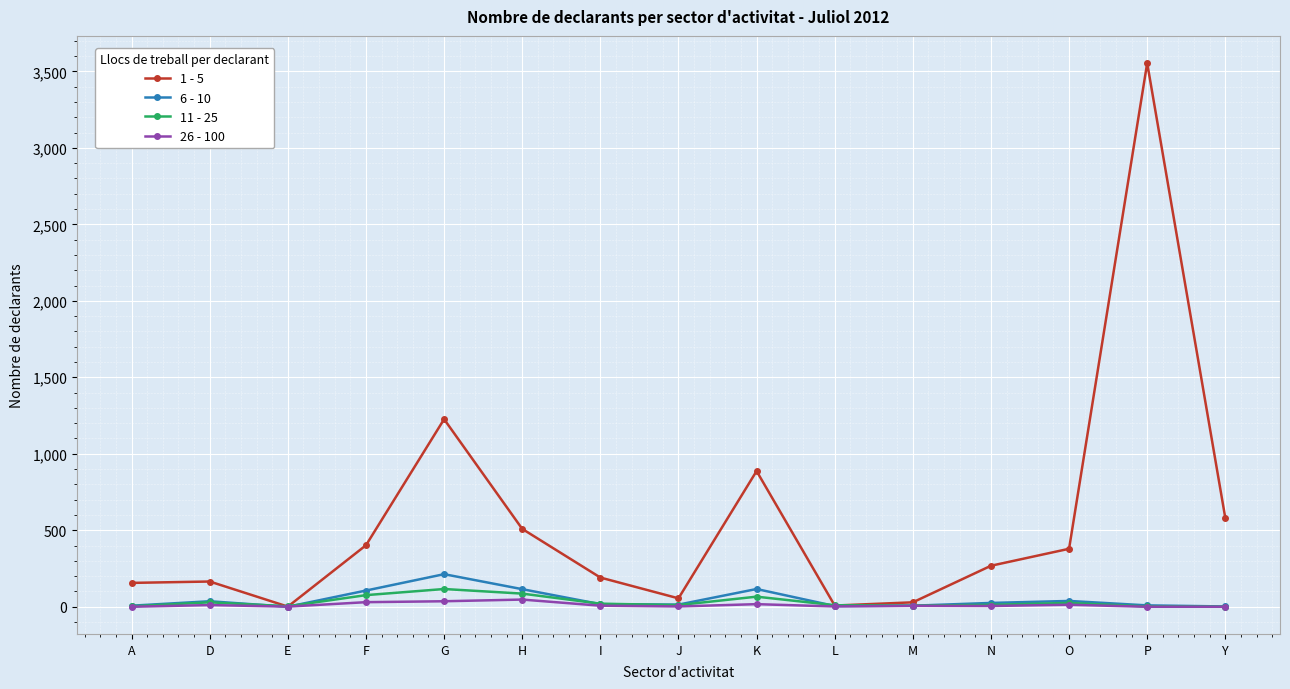

What is the sum of the 1 - 5 values at Y and L?

588